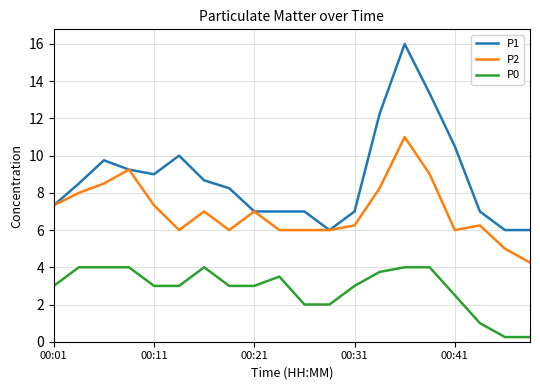

True or false: P1 and P0 cross at least once.

False